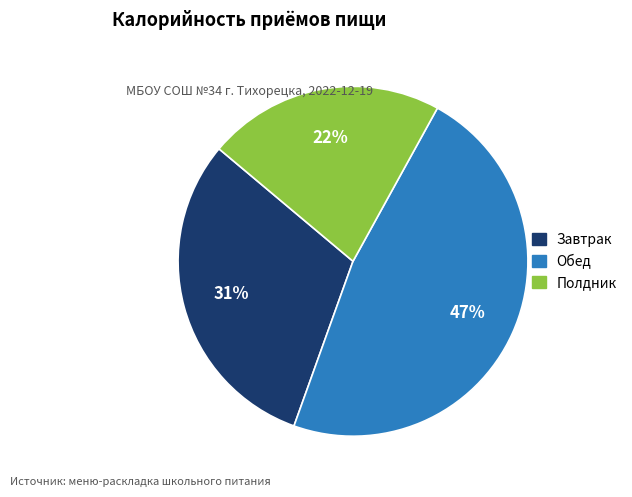

Is Полдник the majority of the pie?

No